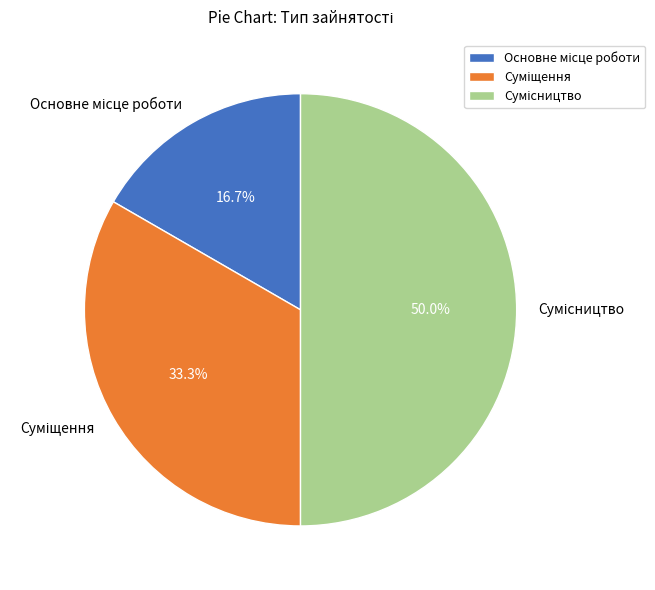

Count the number of slices in the pie.

3